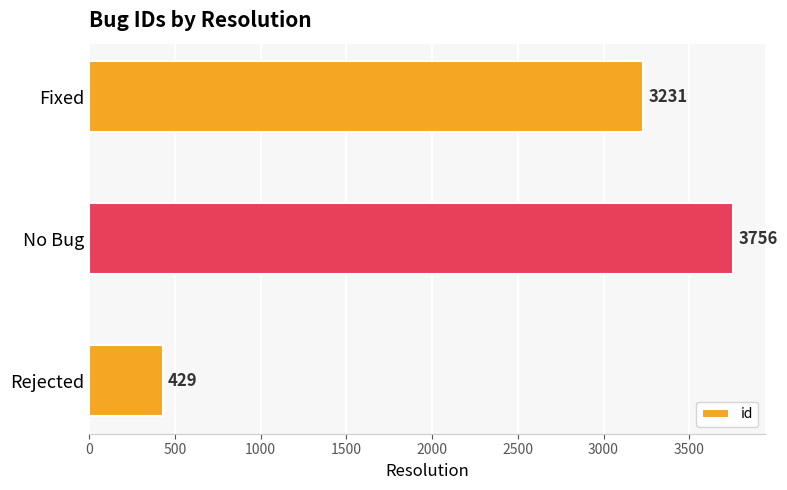

How many values are between 429 and 3756?

3